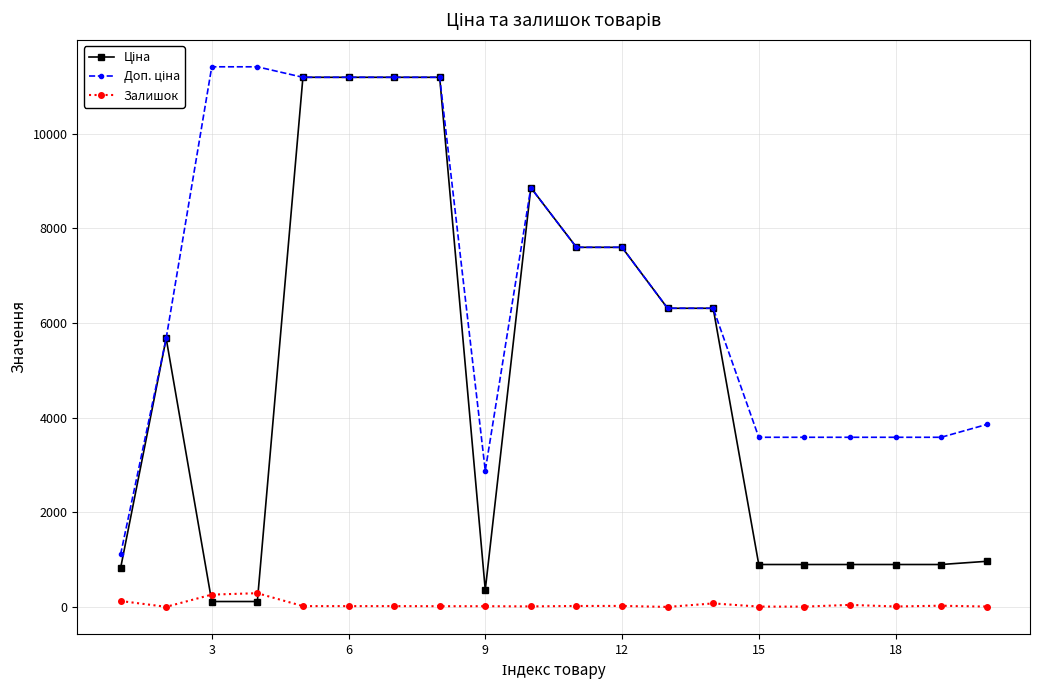

True or false: Залишок has more than 1 points higher than both neighbors.

True